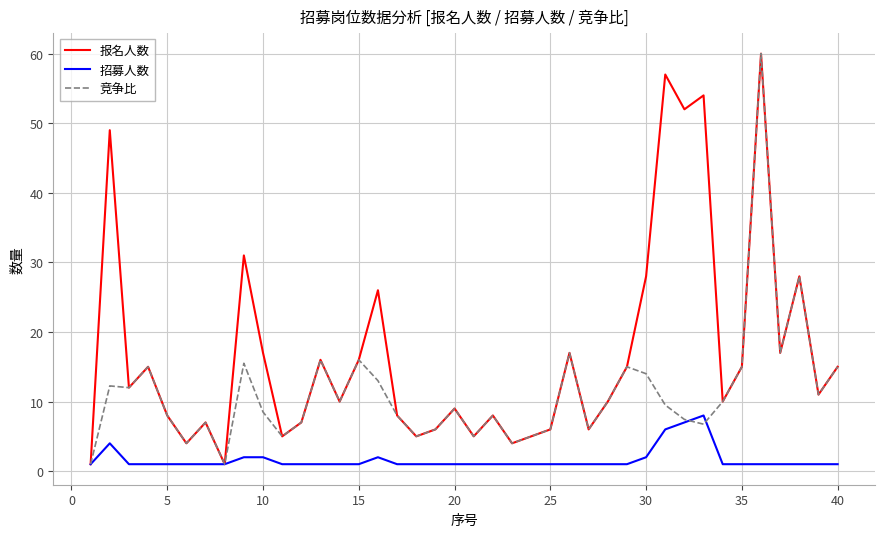

What are all the series names shown in the legend?

报名人数, 招募人数, 竞争比